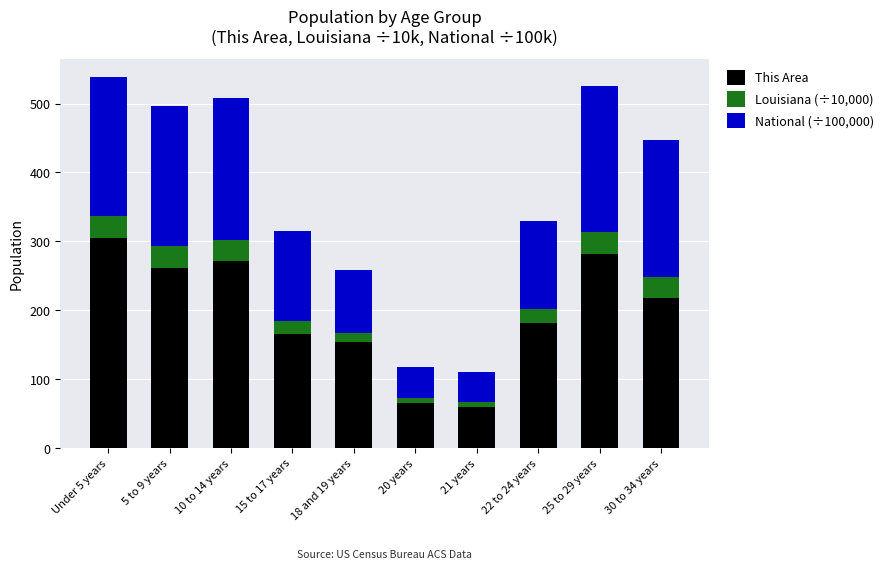

Count the number of data series in this chart.

3